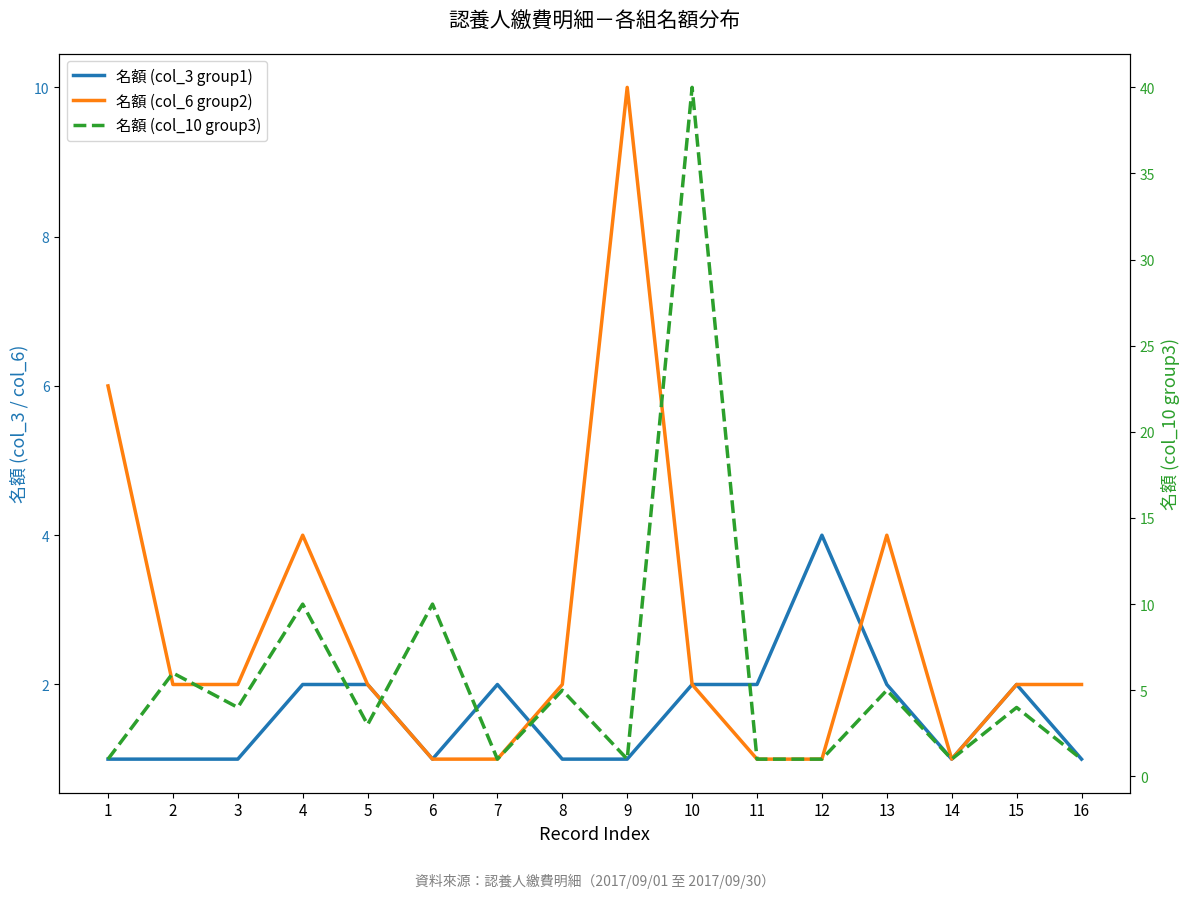

What is the difference between the maximum and minimum values in the 名額 (col_6 group2) series?

9